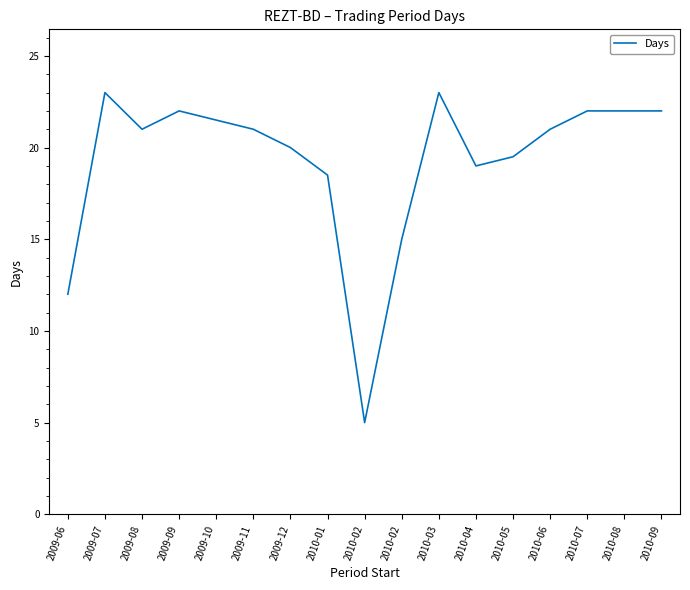

Where does the data first go above 21?

2009-07